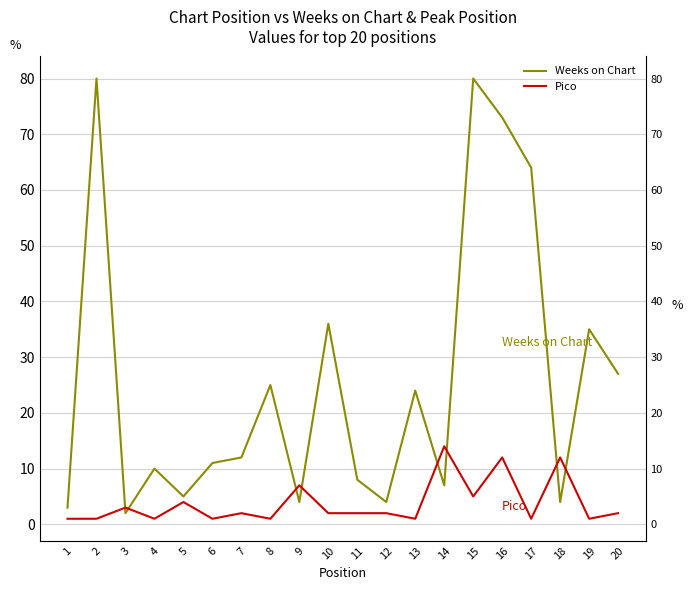

Count the number of categories in the chart.

20